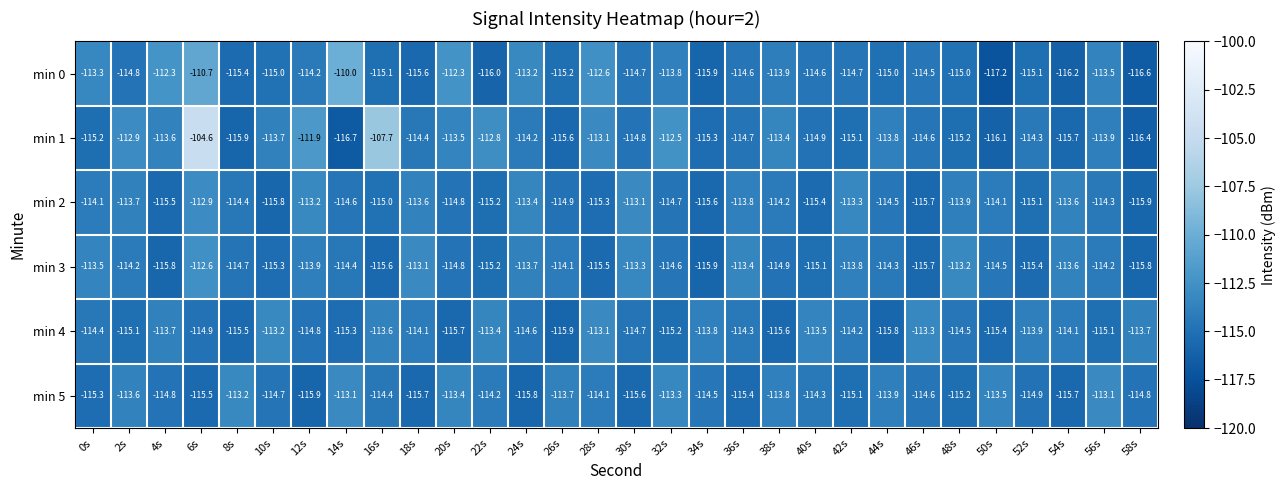

What is the sum of all min 3 values?

-3434.1